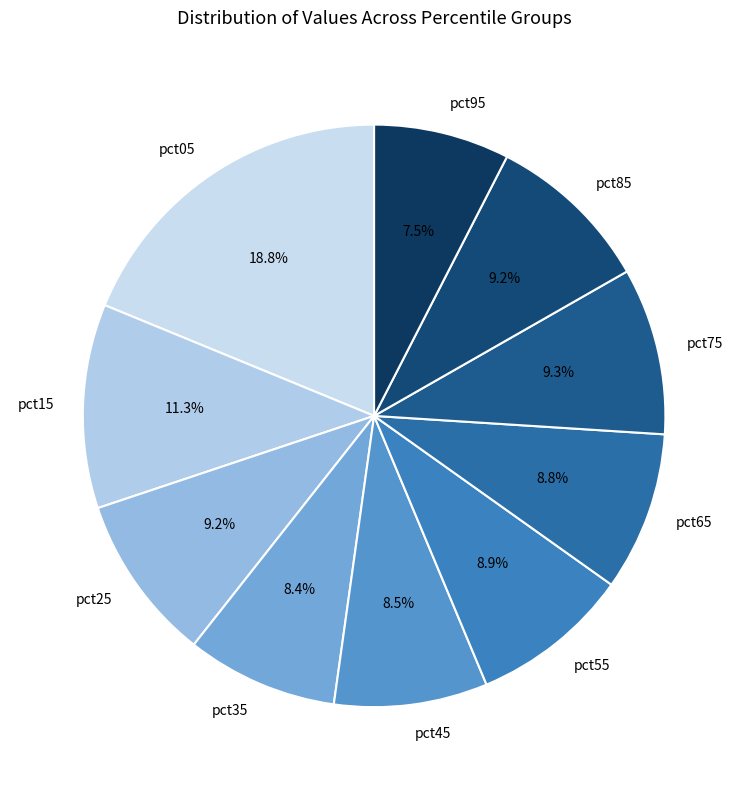

Combined, what portion of the pie is pct25 and pct75?

18.5%